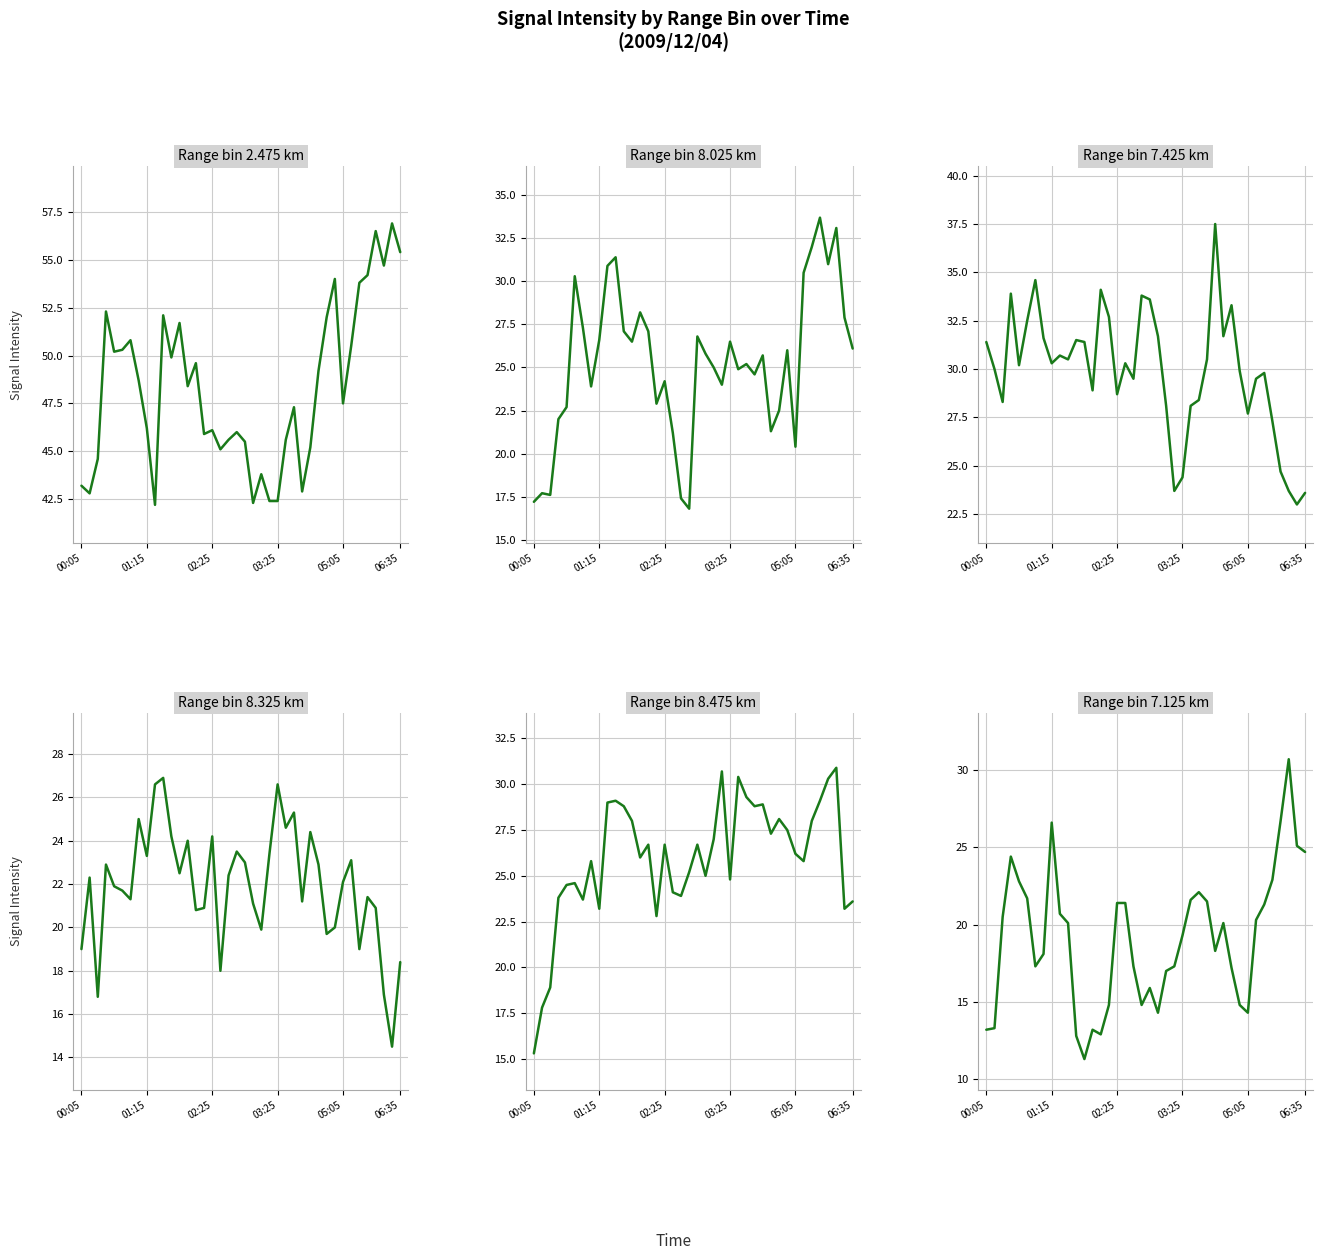

Rank the categories by Range 7.125 value from highest to lowest.

37, 36, 8, 38, 39, 03:25, 35, 05:05, 26, 06:35, 25, 27, 16, 17, 34, 9, 02:25, 33, 10, 29, 24, 28, 7, 6, 18, 23, 30, 22, 20, 15, 19, 31, 21, 32, 01:15, 00:05, 13, 14, 11, 12